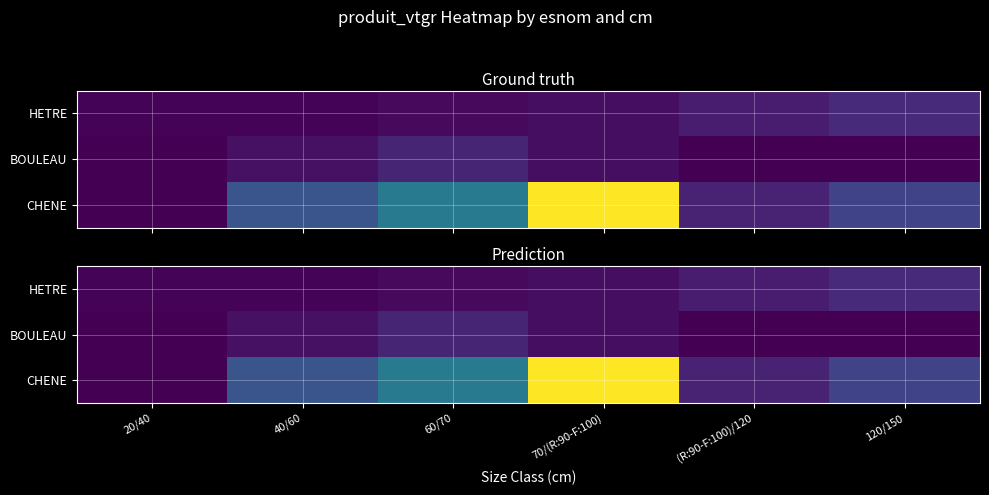

Where is HETRE nearest to the value 0?

20/40